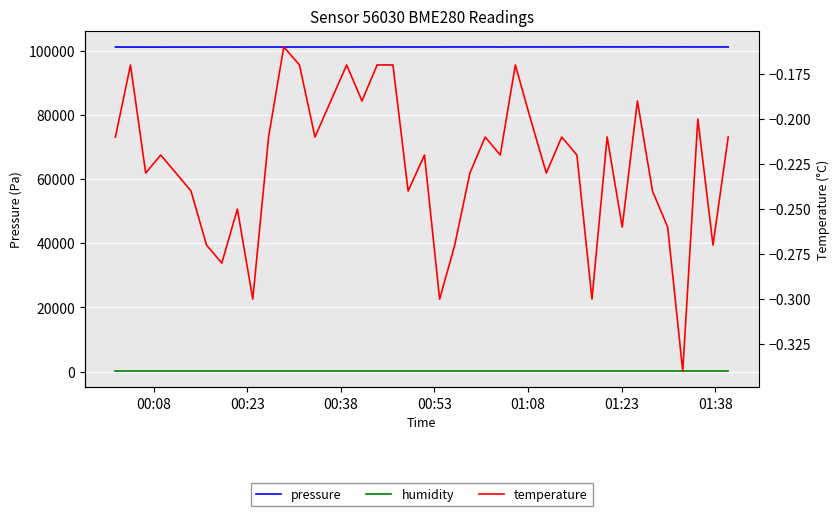

What is the value of the humidity point at the 27th from the left?

100.0